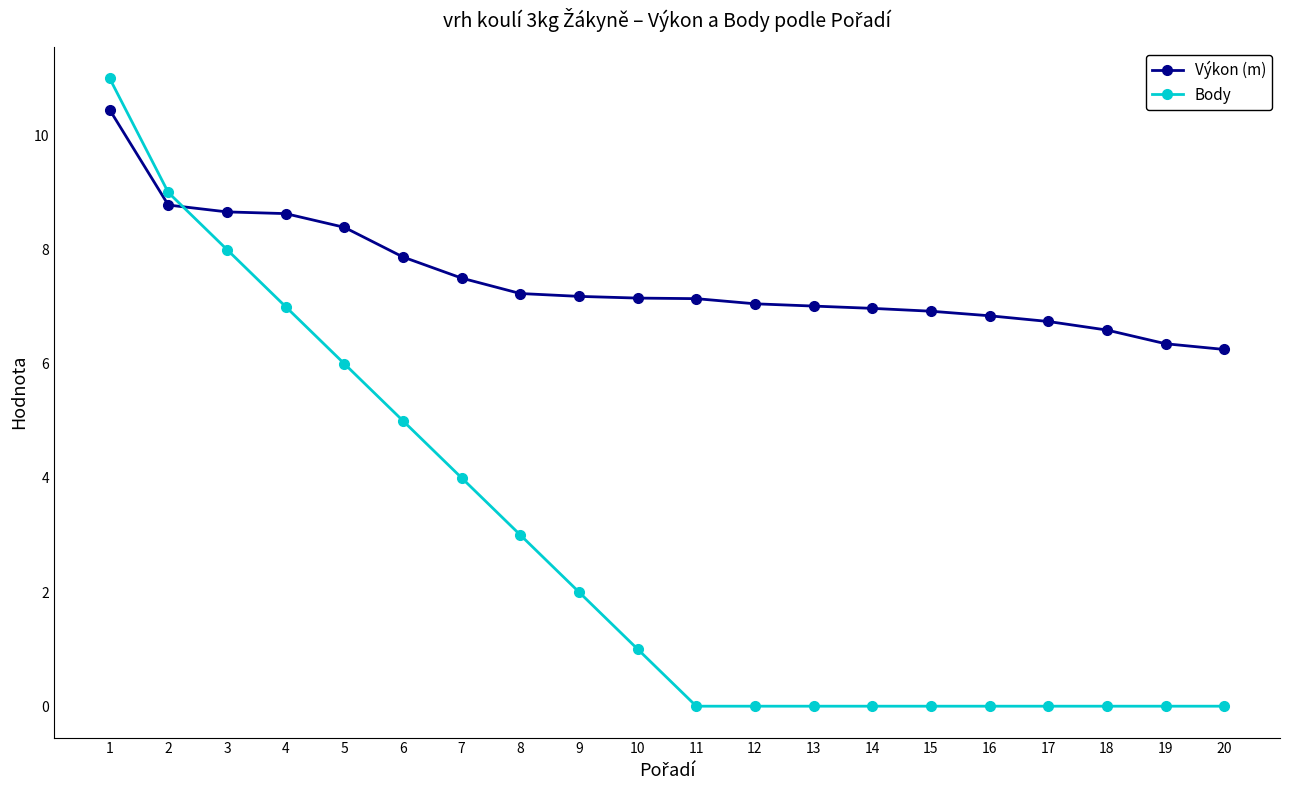

What is the value of the Výkon (m) point at the 5th from the left?

8.4